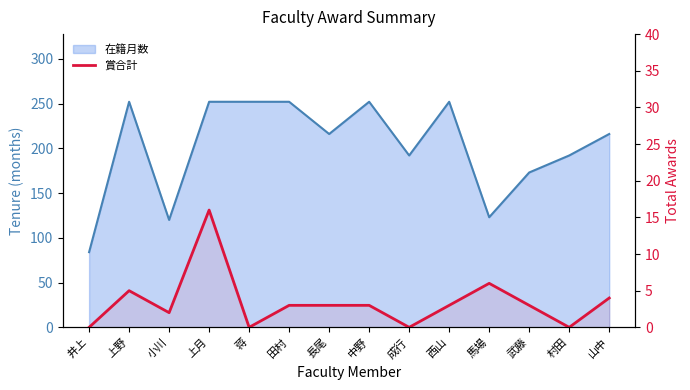

Between 上野 and 中野, which series saw the biggest shift?

賞合計